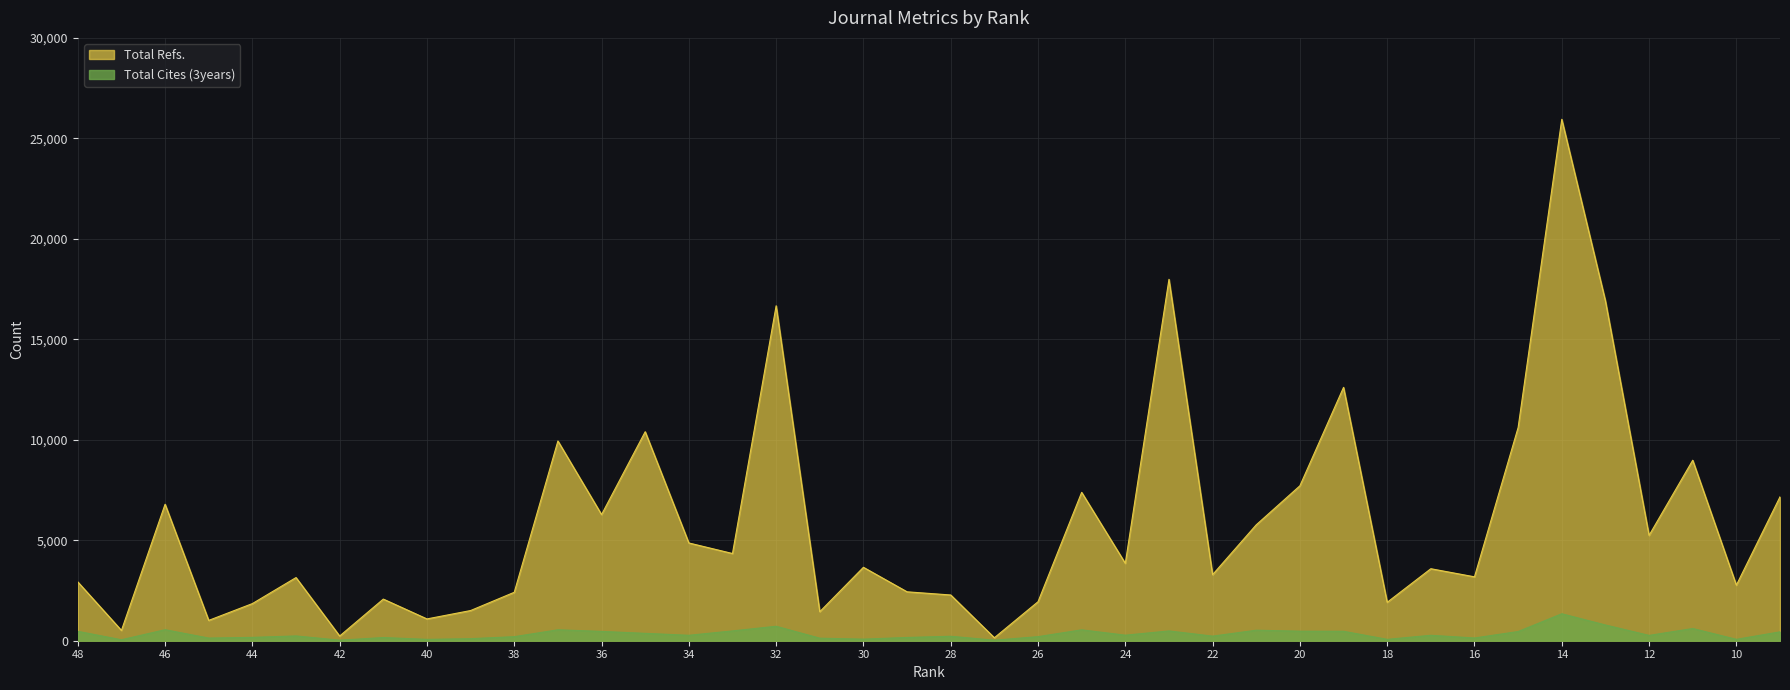

True or false: Total Cites (3years) and Total Refs. cross at least once.

False